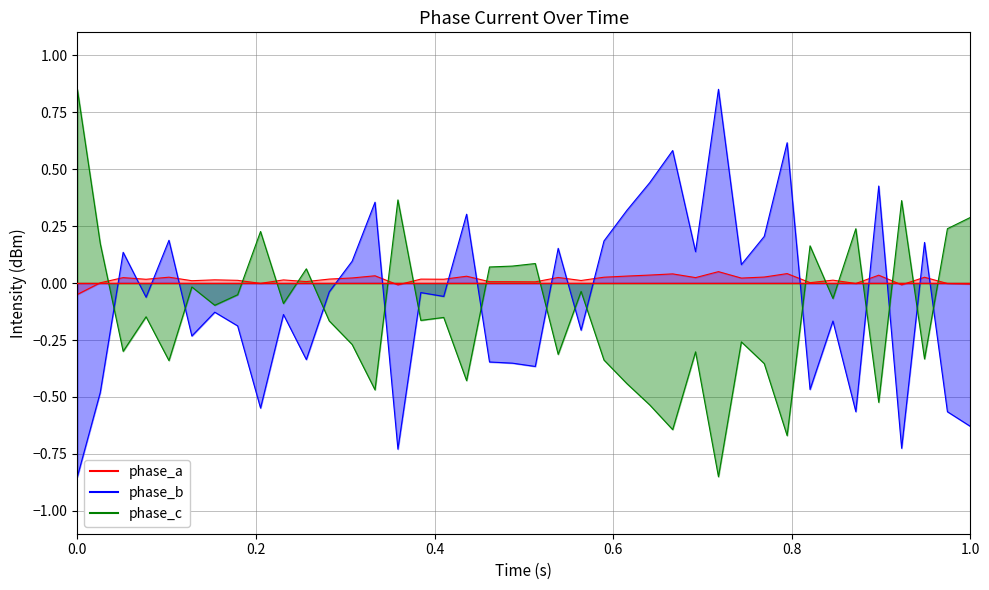

Which series has the widest spread of values?

phase_b